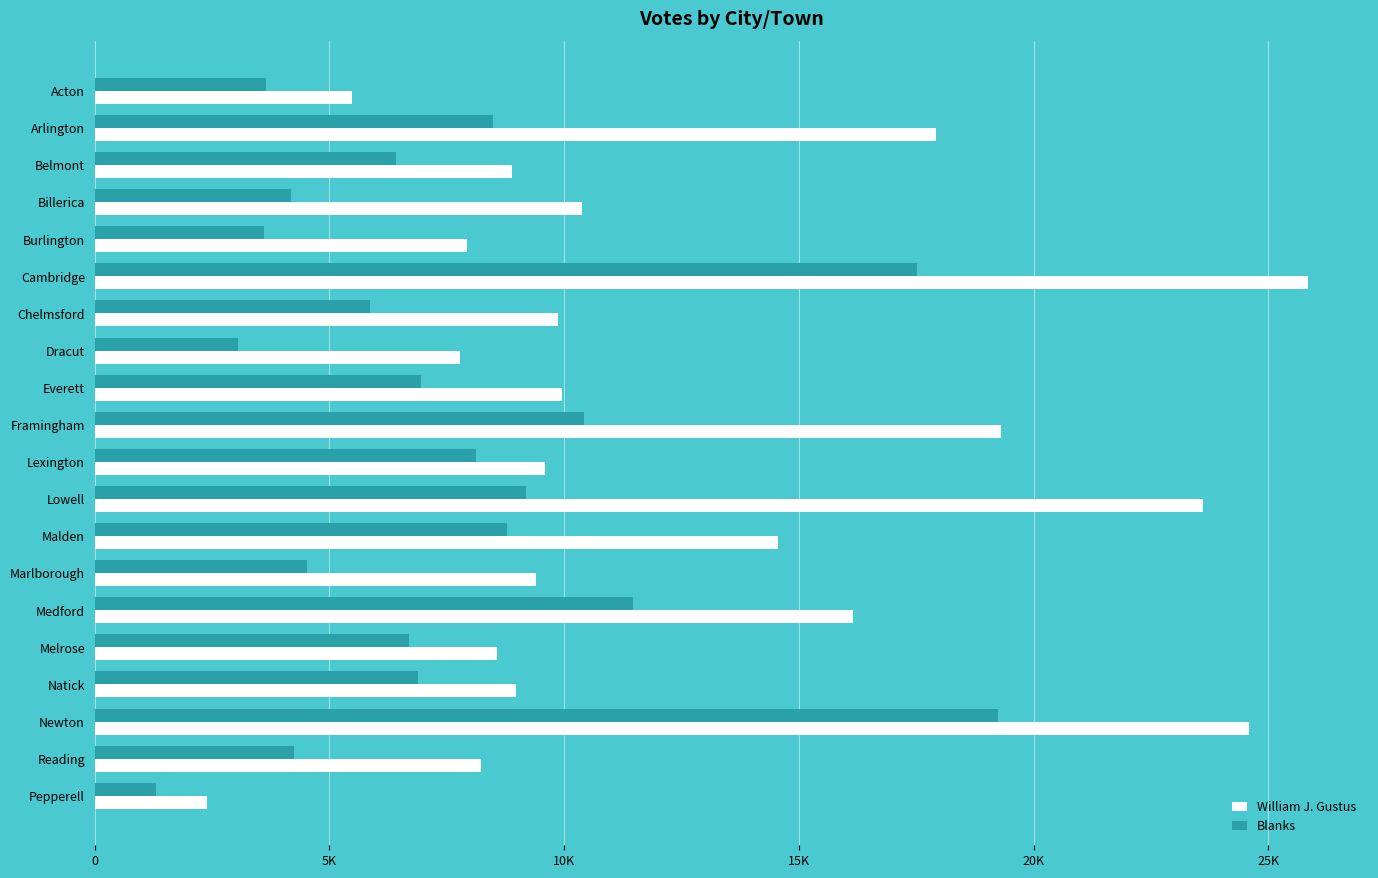

At which category does the chart reach its minimum across all series?

Pepperell